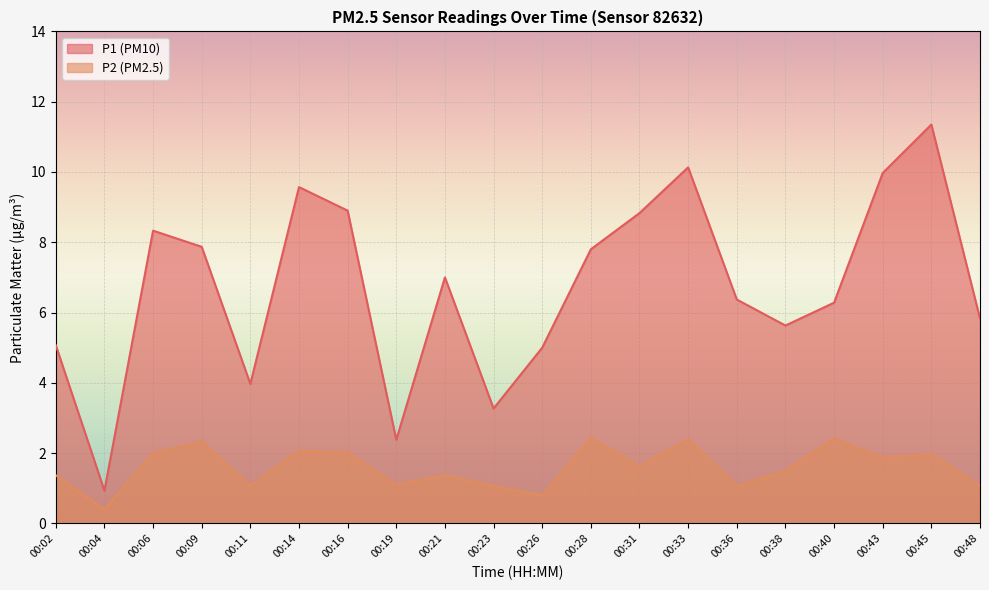

Reading left to right, list all the values displayed in this chart.

P1: 00:02=5.1	00:04=0.9	00:06=8.3	00:09=7.9	00:11=4.0	00:14=9.6	00:16=8.9	00:19=2.4	00:21=7.0	00:23=3.3	00:26=5.0	00:28=7.8	00:31=8.8	00:33=10.1	00:36=6.4	00:38=5.6	00:40=6.3	00:43=10.0	00:45=11.3	00:48=5.8
P2: 00:02=1.4	00:04=0.4	00:06=2.0	00:09=2.3	00:11=1.1	00:14=2.1	00:16=2.0	00:19=1.1	00:21=1.4	00:23=1.1	00:26=0.8	00:28=2.4	00:31=1.6	00:33=2.4	00:36=1.1	00:38=1.5	00:40=2.4	00:43=1.9	00:45=2.0	00:48=1.1